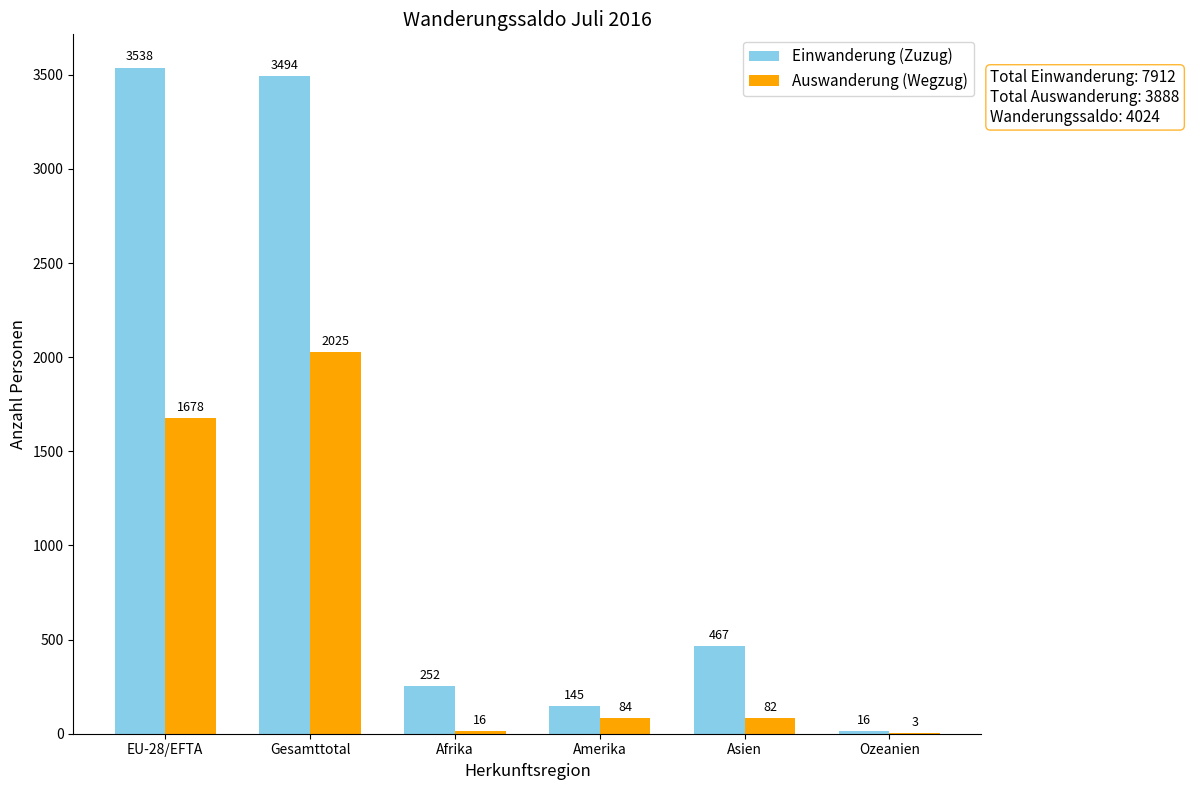

At which category is the sum across all series the highest?

Gesamttotal